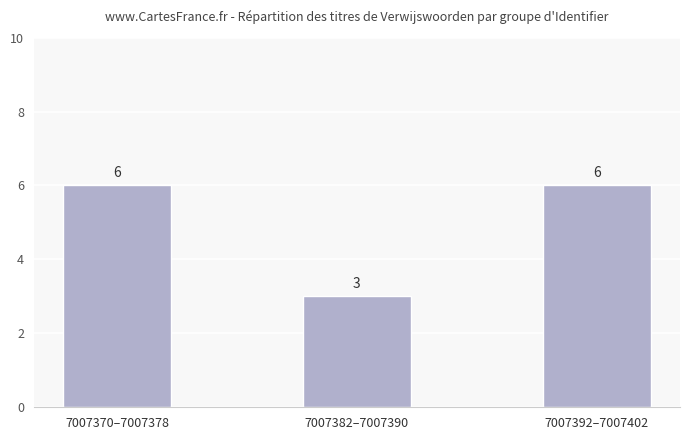

What is the maximum value shown in the chart?

6